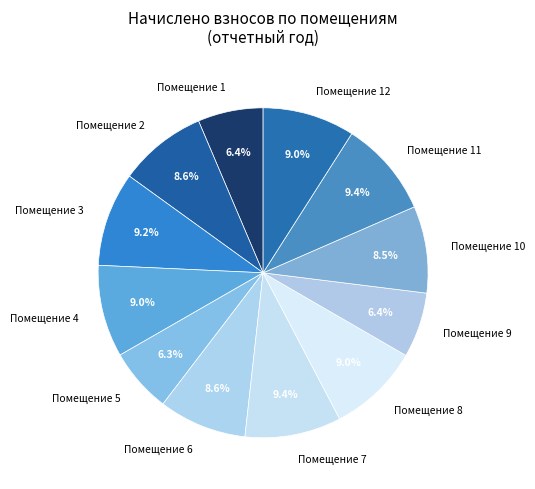

Is the sum of Помещение 7 and Помещение 6 greater than half?

No